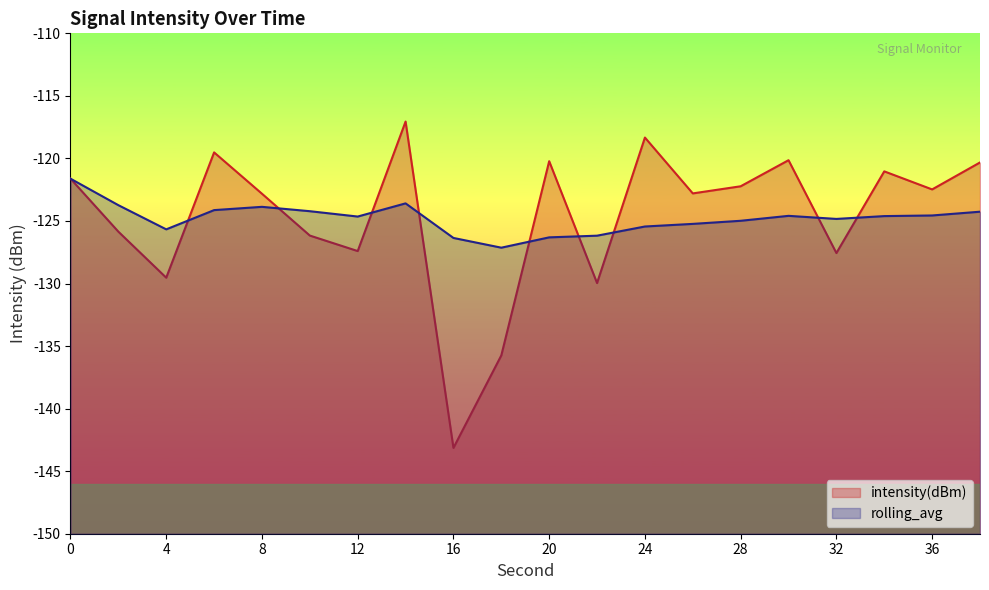

Reading left to right, what are all the values shown in this chart?

intensity(dBm): -121.6	-125.9	-129.5	-119.5	-122.8	-126.2	-127.4	-117.1	-143.1	-135.7	-120.2	-130.0	-118.3	-122.8	-122.2	-120.1	-127.6	-121.0	-122.5	-120.3
rolling_avg: -121.6	-123.7	-125.7	-124.1	-123.9	-124.2	-124.6	-123.6	-126.4	-127.1	-126.3	-126.2	-125.4	-125.2	-125.0	-124.6	-124.8	-124.6	-124.6	-124.3